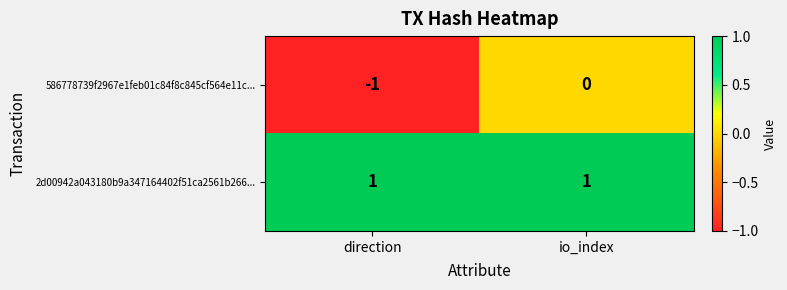

Which category has the lowest value across all series?

direction